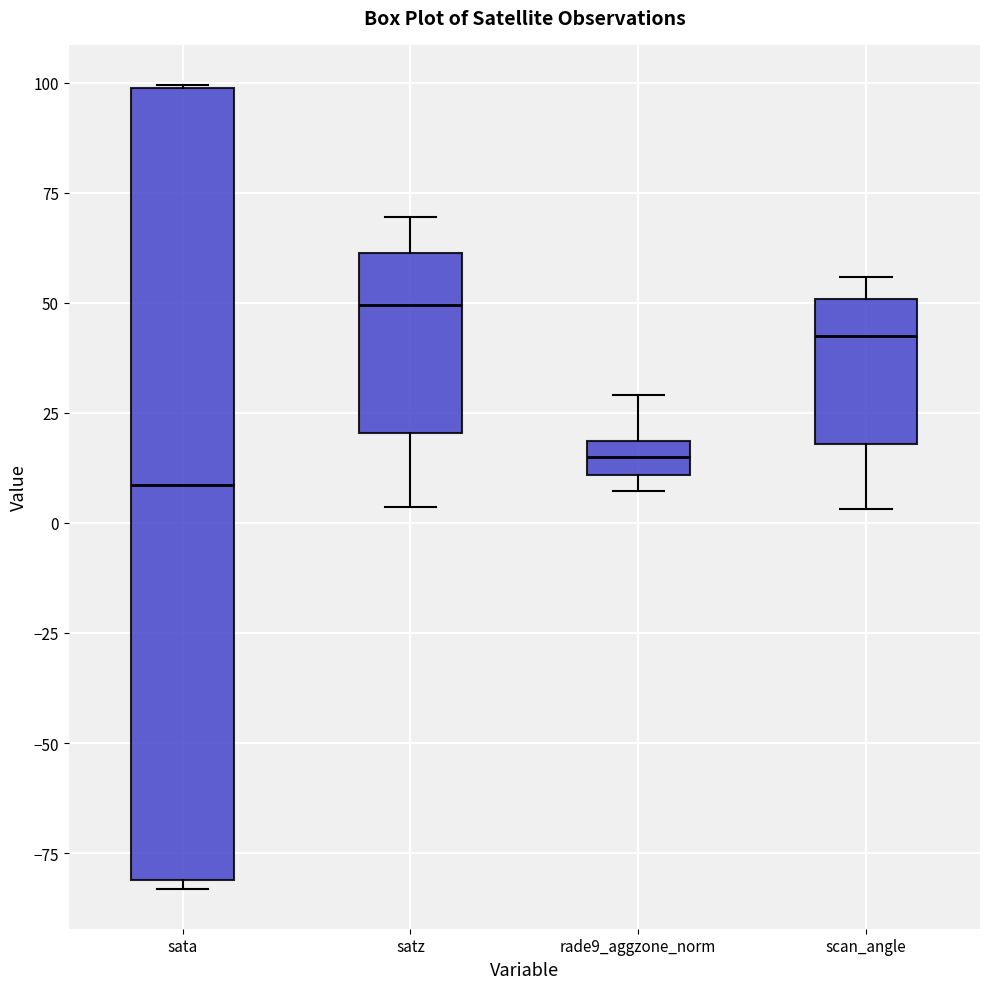

Reading left to right, read every box against the y-axis: the position of its median line, the range the box covers, and the ends of its whiskers. The values are not printed on the chart, so give them approximately, as read against the axis.

sata: median 10, box -80 to 100, whiskers -85 to 100
satz: median 50, box 20 to 60, whiskers 5 to 70
rade9_aggzone_norm: median 15, box 10 to 20, whiskers 5 to 30
scan_angle: median 40, box 20 to 50, whiskers 5 to 55